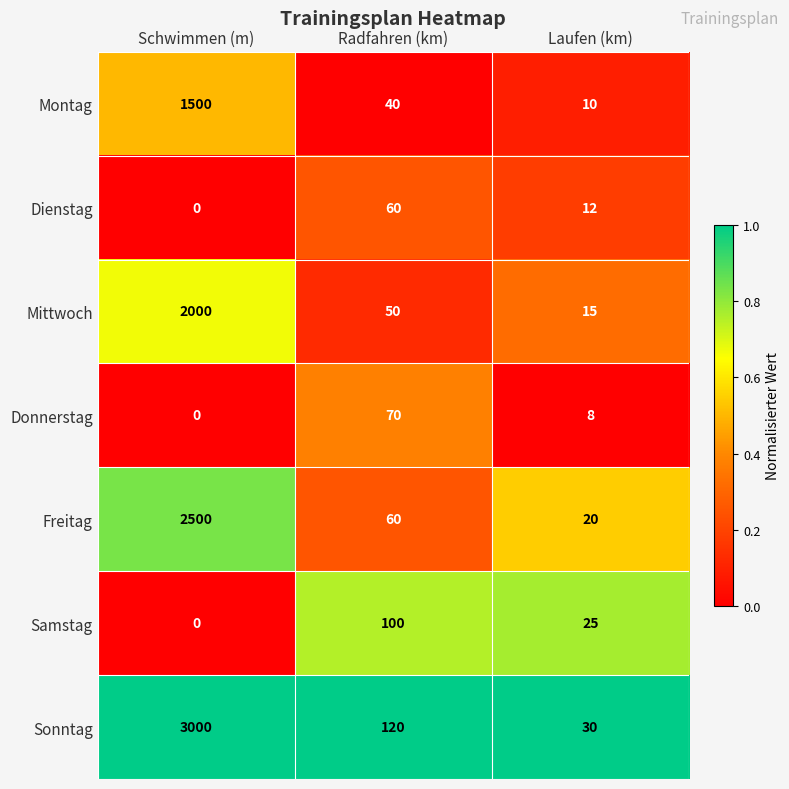

How many categories are shown in the chart?

3